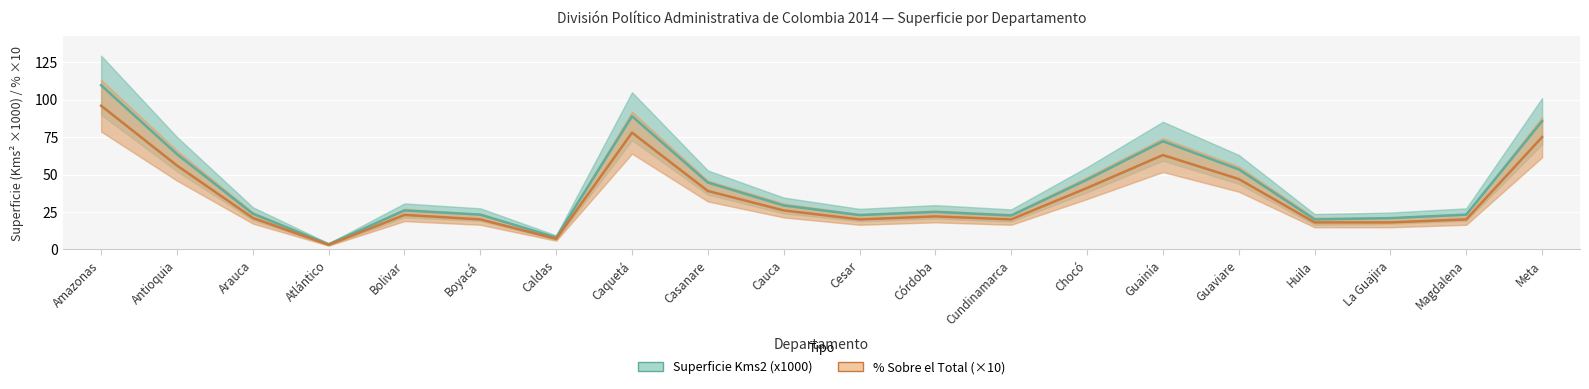

Is this an area chart (filled region under the line)?

No